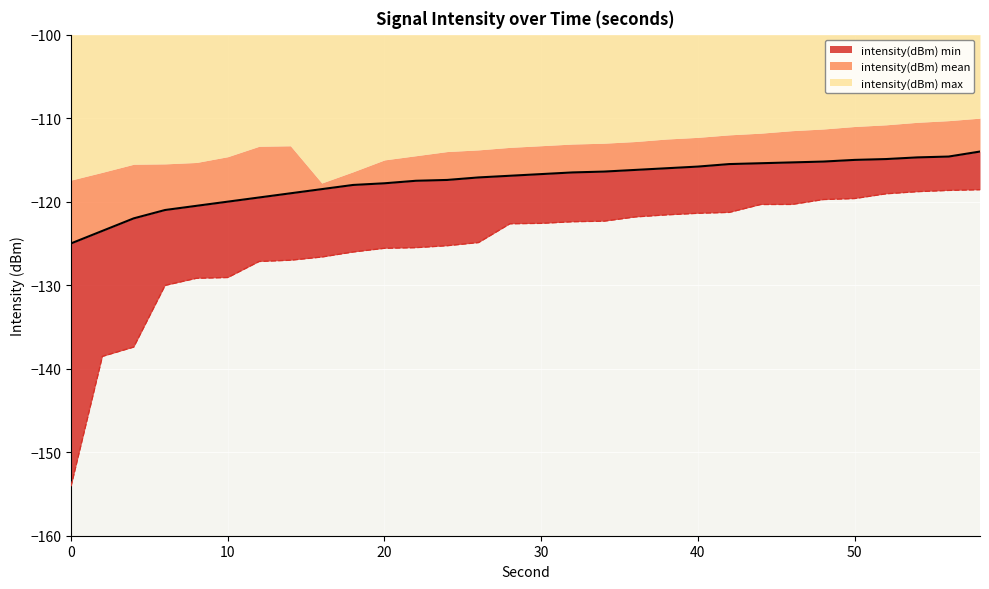

What is the lowest value of the intensity(dBm) mean series?

-125.0